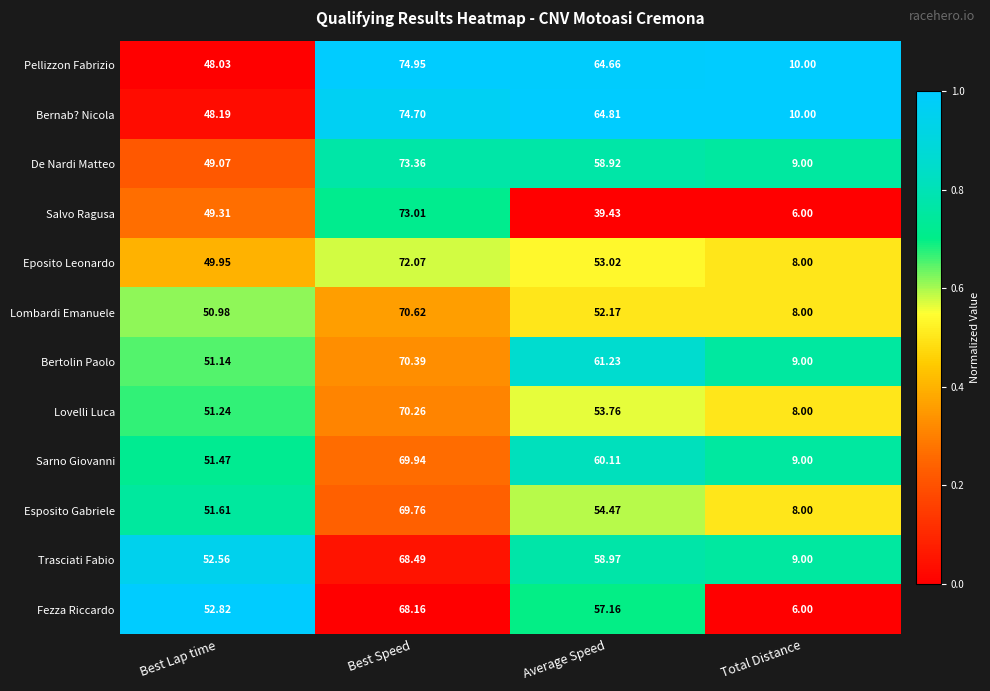

Which series changed the most between Best Lap time and Total Distance?

Fezza Riccardo